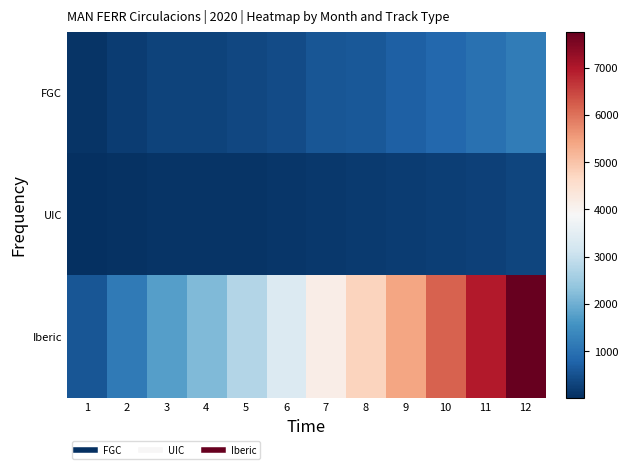

Which label corresponds to the largest value in the chart?

12